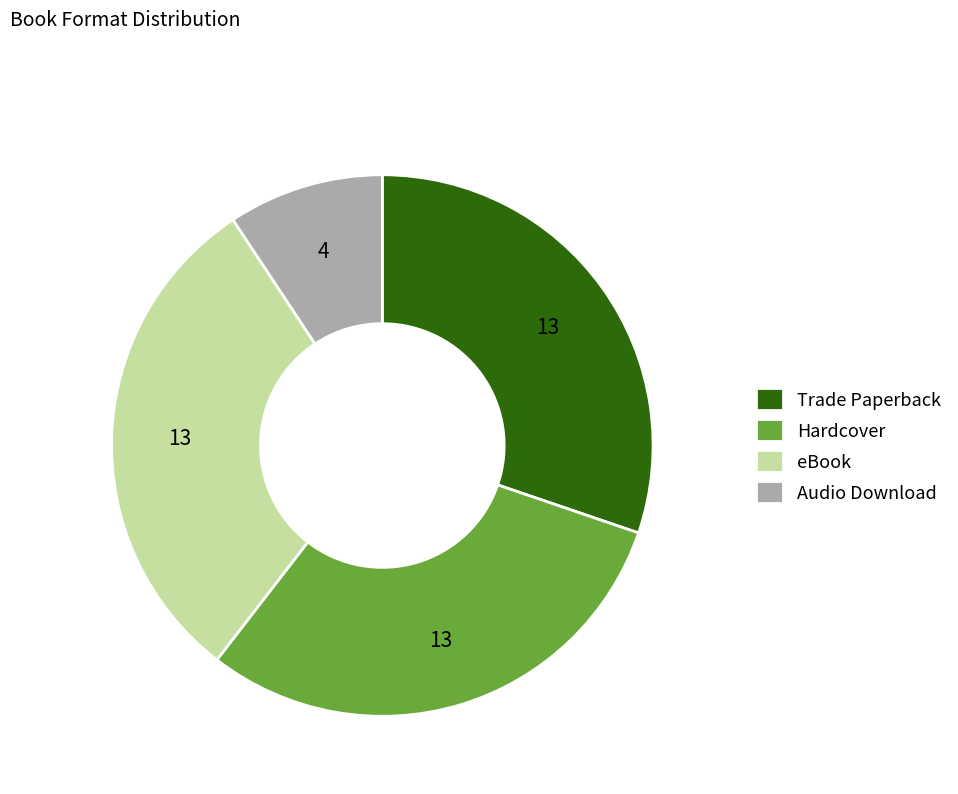

True or false: Hardcover accounts for 30% of the total.

True